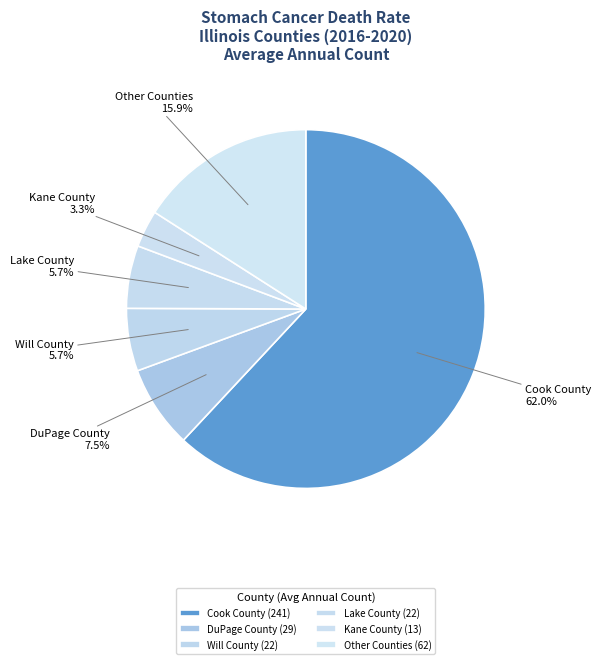

Which slice represents more than half of the pie?

Cook County